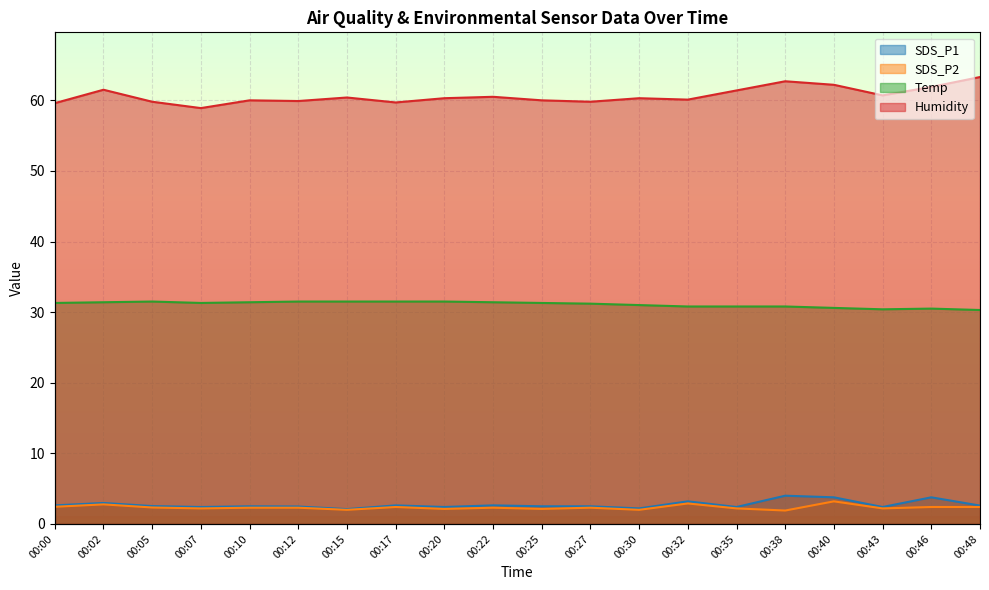

Which series has the widest spread of values?

Humidity